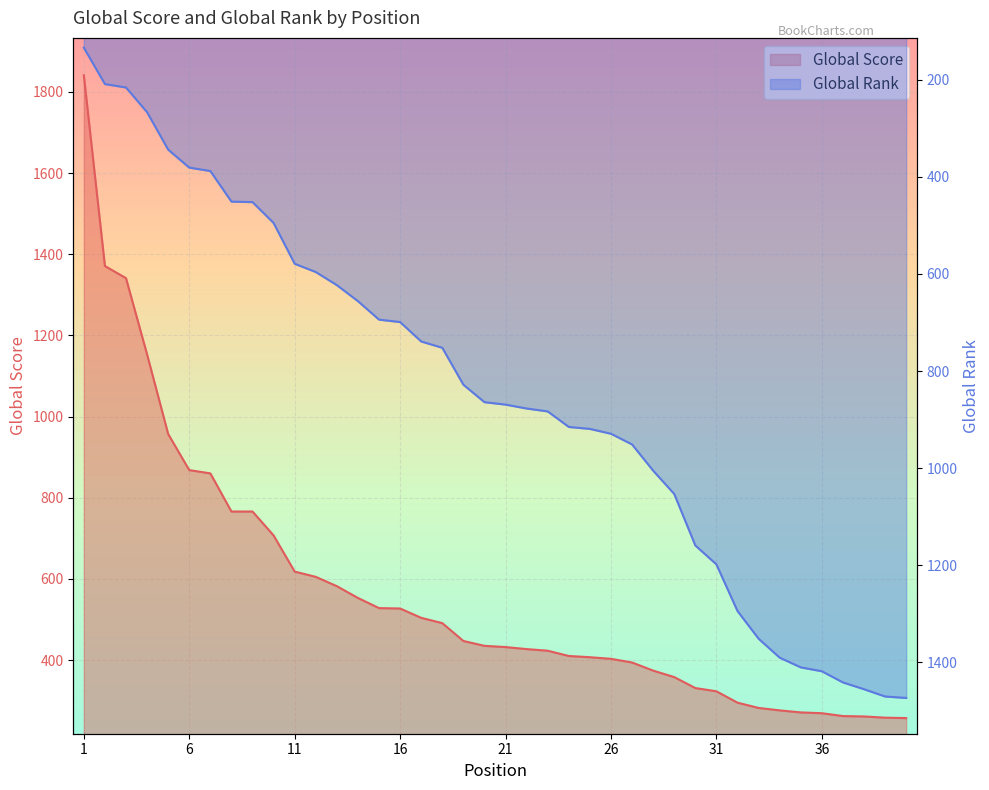

What is the minimum value for Global Rank?

134